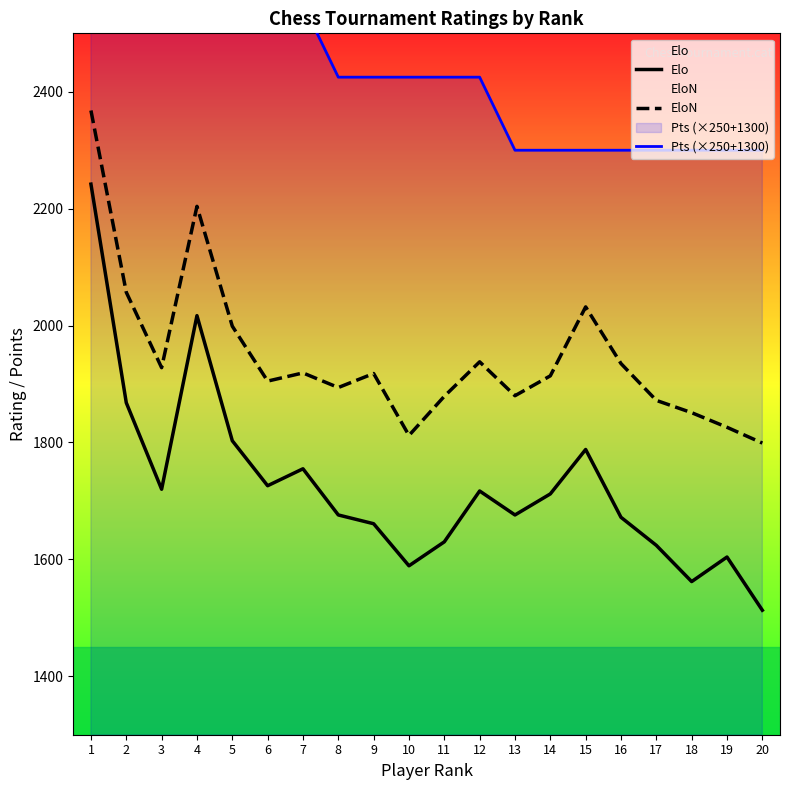

How many data points in Elo are above 1712?

9